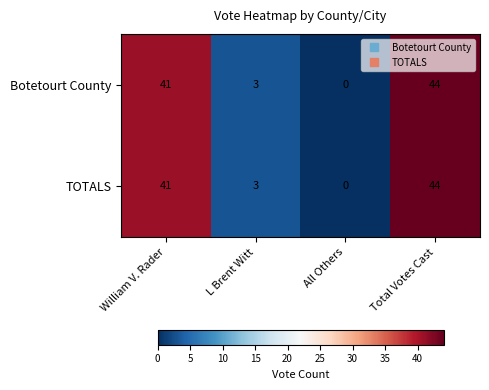

Reading left to right, what are all the values shown in this chart?

Botetourt County: 41	3	0	44
TOTALS: 41	3	0	44